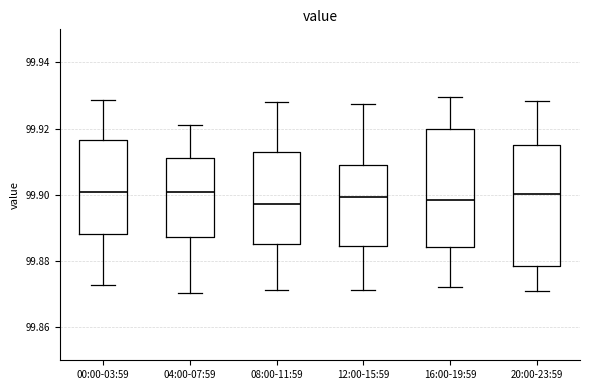

Reading left to right, transcribe this box plot: for each box, give where its median line is, the range the box spans, and where its two whiskers end, as read against the y-axis. The values are not printed on the chart, so give them approximately, as read against the axis.

00:00-03:59: median 99.900, box 99.888 to 99.916, whiskers 99.872 to 99.928
04:00-07:59: median 99.900, box 99.888 to 99.912, whiskers 99.870 to 99.922
08:00-11:59: median 99.898, box 99.884 to 99.914, whiskers 99.872 to 99.928
12:00-15:59: median 99.900, box 99.884 to 99.910, whiskers 99.872 to 99.928
16:00-19:59: median 99.898, box 99.884 to 99.920, whiskers 99.872 to 99.930
20:00-23:59: median 99.900, box 99.878 to 99.914, whiskers 99.870 to 99.928